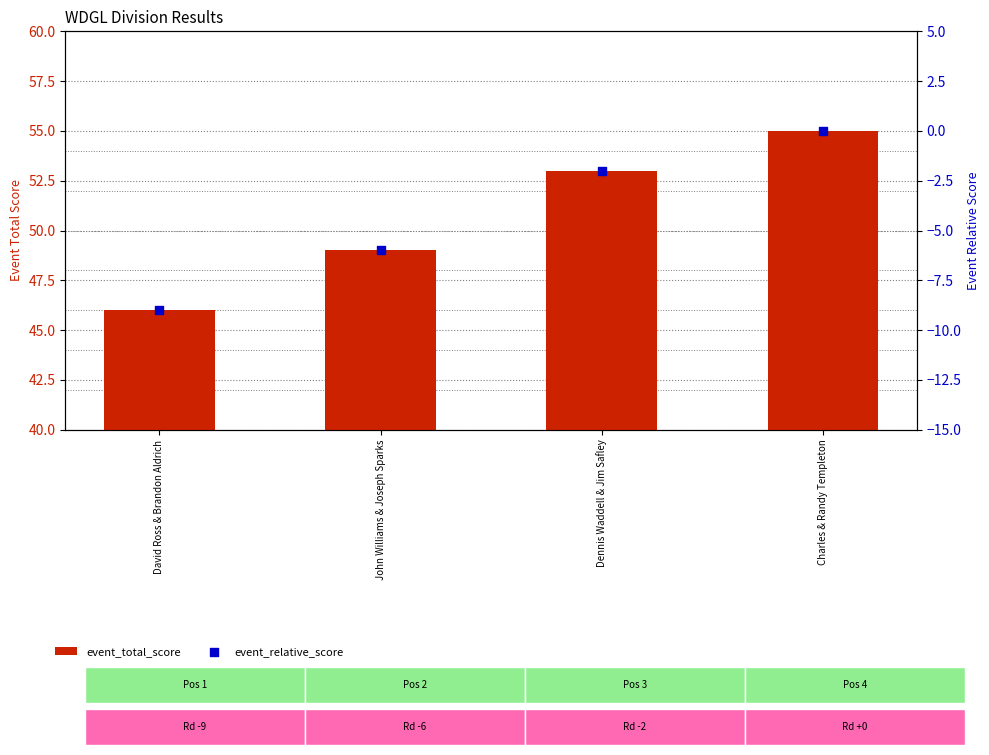

What is the total value across all series at John Williams & Joseph Sparks?

43